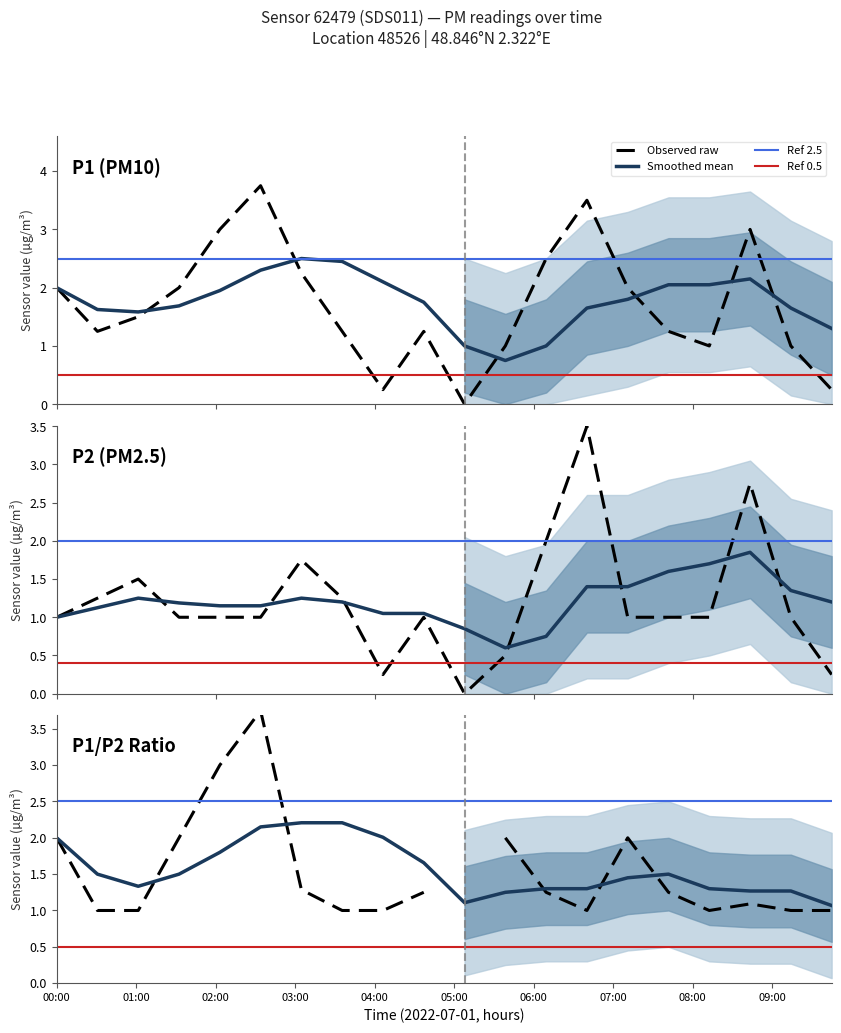

Between 07:30 and 08:00, which series saw the biggest shift?

P1